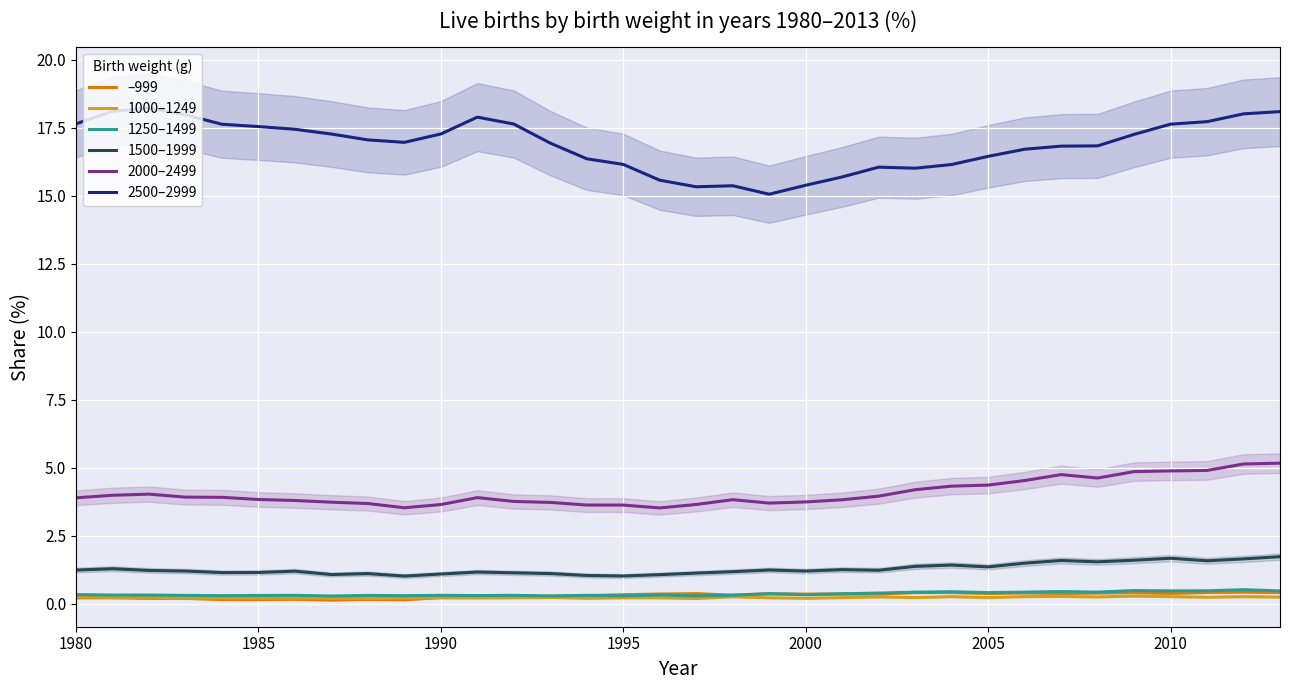

At how many categories does at least one series exceed 12?

34